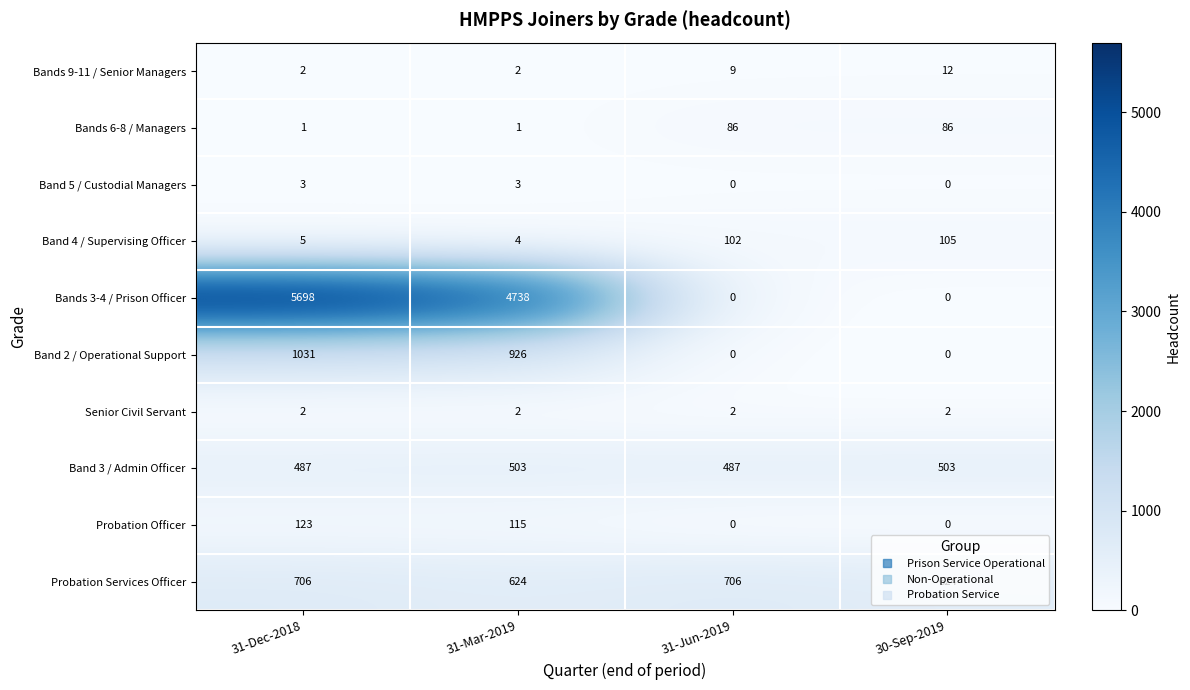

The value of Band 2 / Operational Support at 31-Jun-2019 is 0. True or false?

True